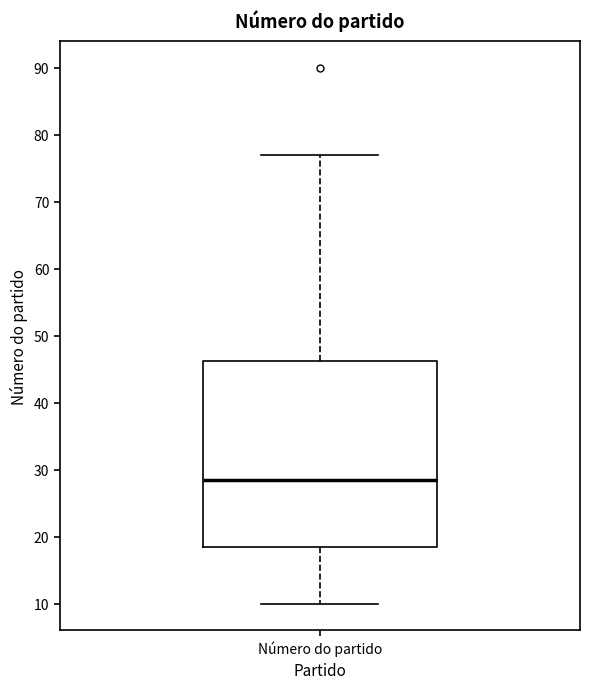

Where does the lower whisker of the box for Número do partido end on the y-axis? The values are not printed on the chart, so give them approximately, as read against the axis.

10